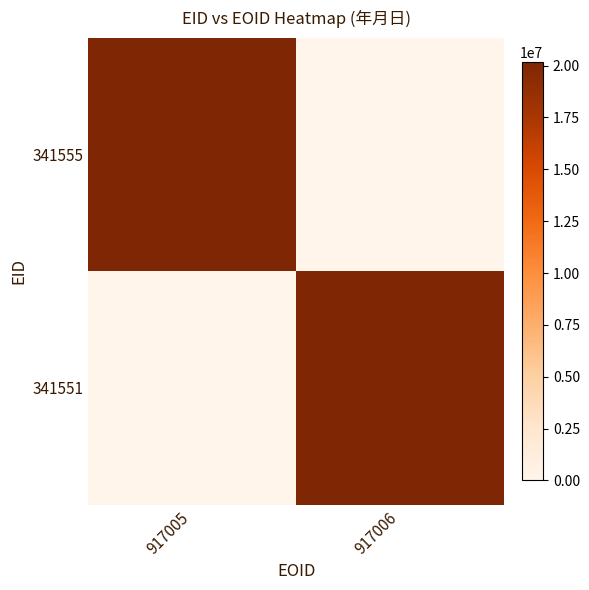

Reading left to right, list all the values displayed in this chart.

341555: 917005=20170902	917006=0
341551: 917005=0	917006=20170929